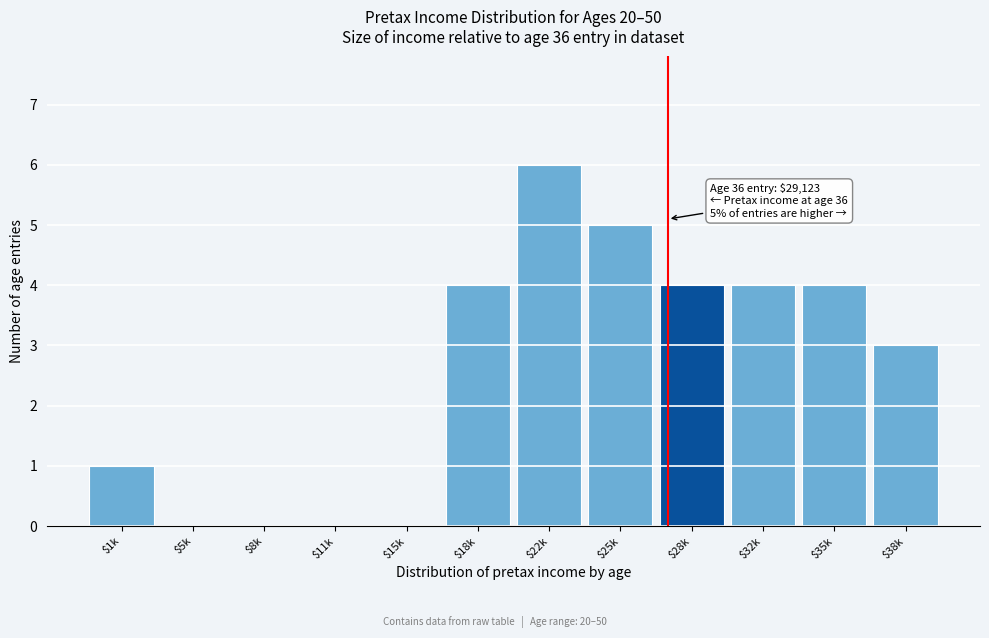

The value at $15k is -4. True or false?

False